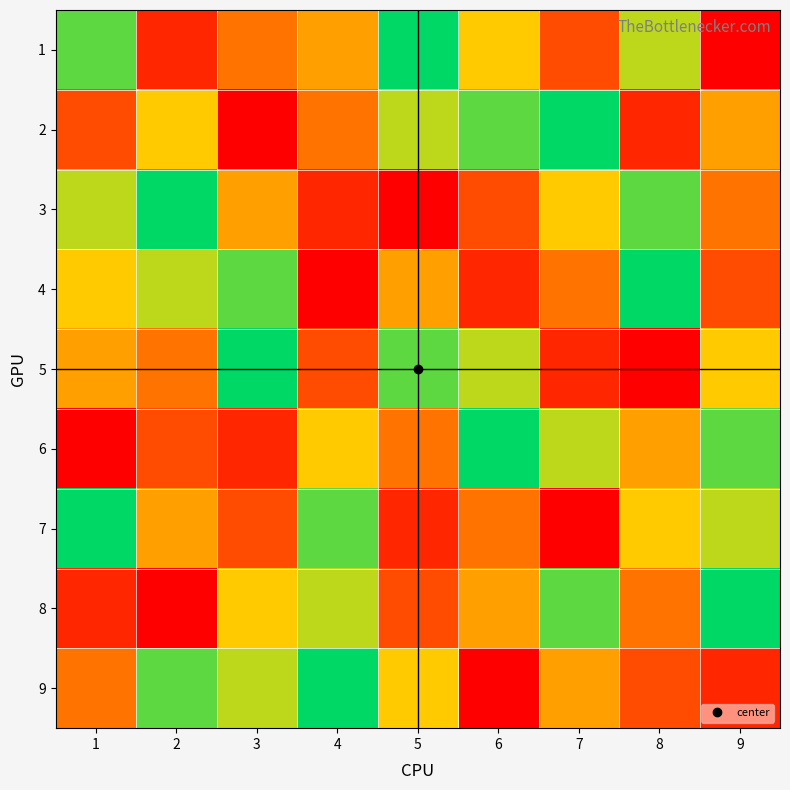

Between 7 and 3, which is larger?

3